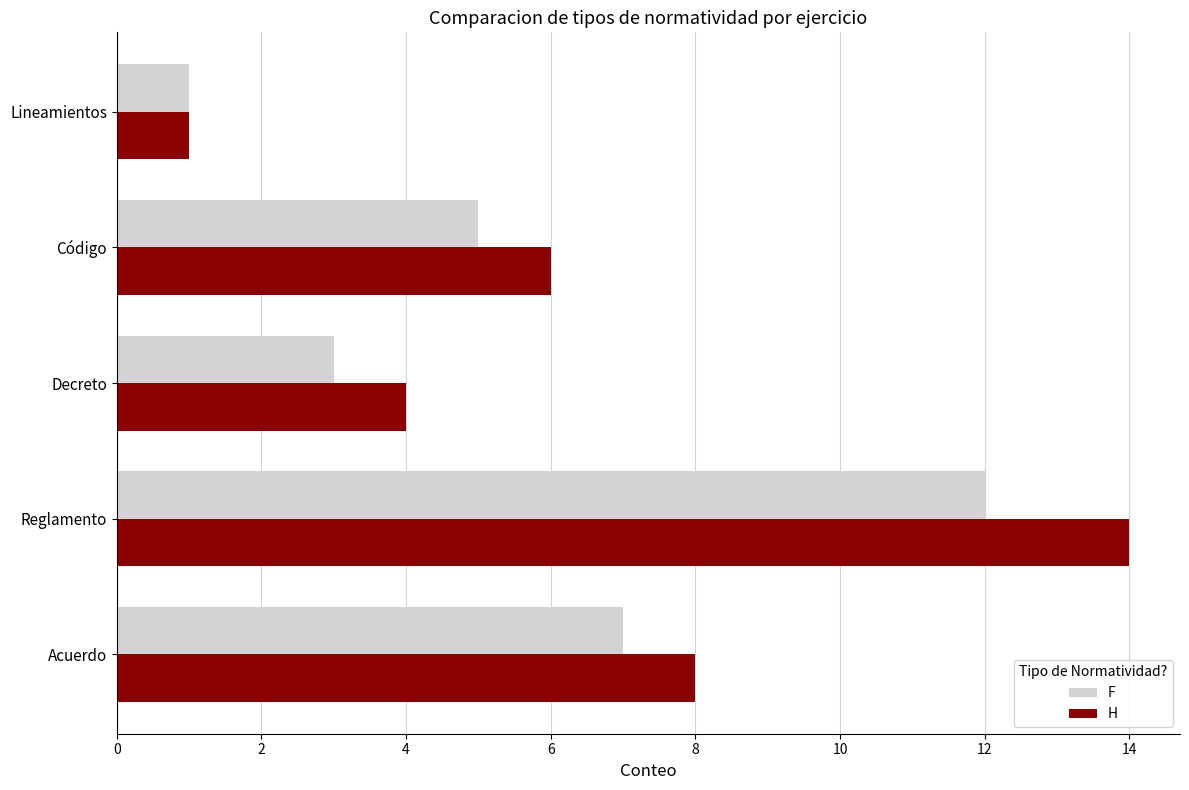

Which series has the largest total across all categories?

H